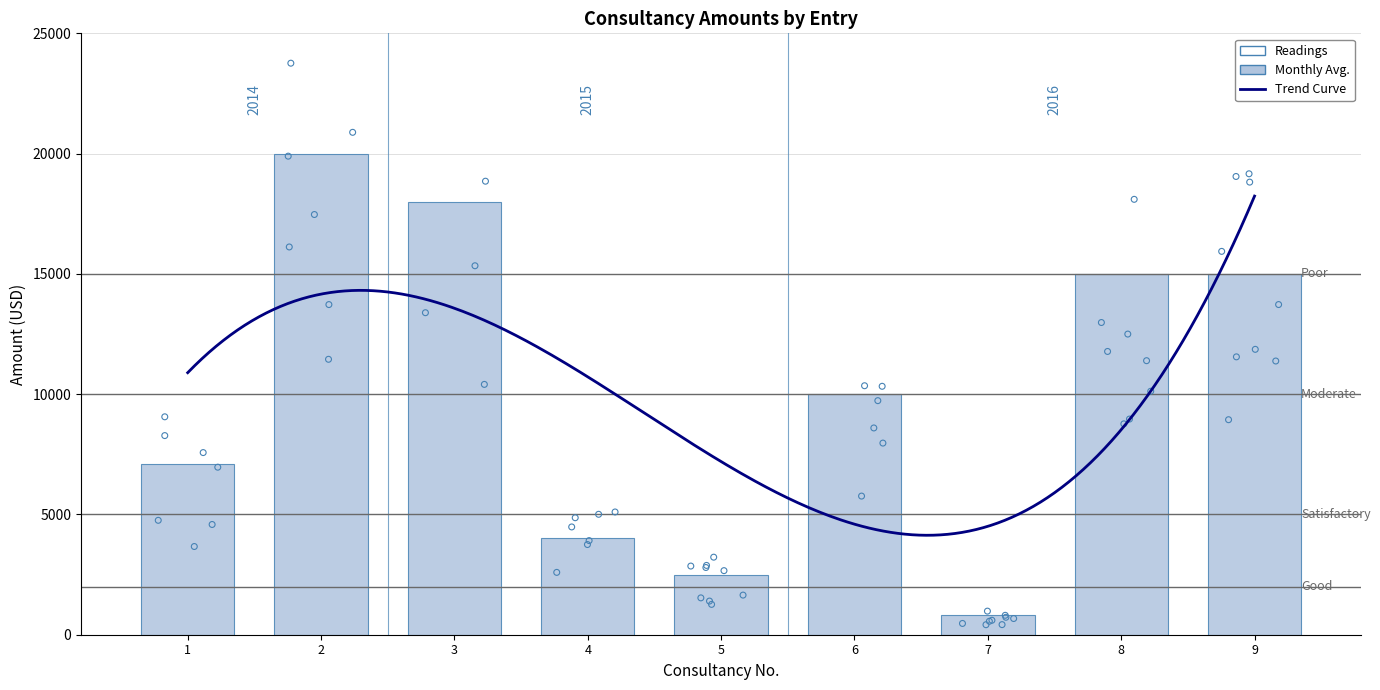

What is the change in value from 2 to 3?

-2000